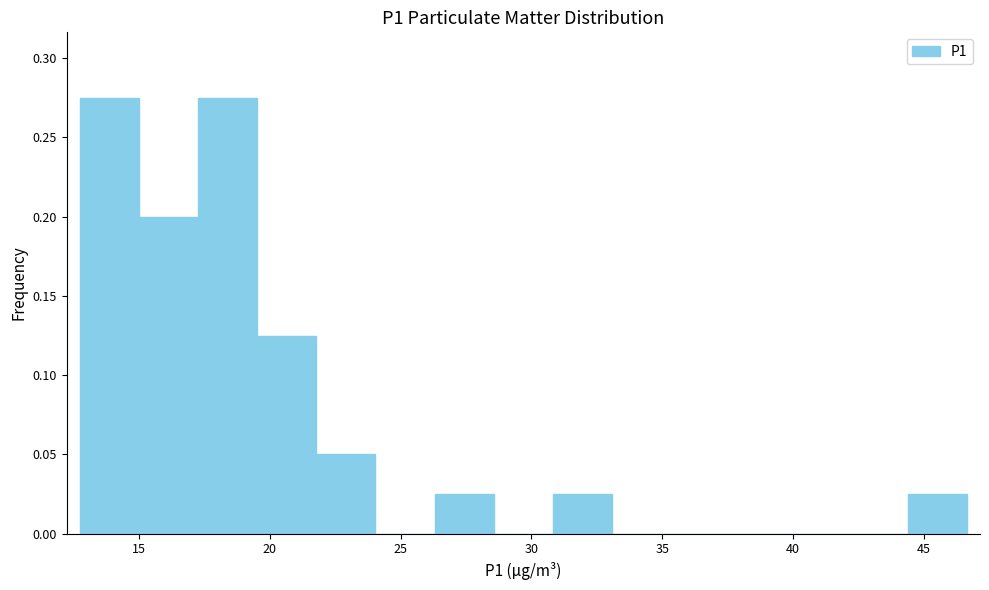

Reading left to right, transcribe this chart: for each bar, give the range it covers on the x-axis and its height. Neither the bar edges nor the heights are printed on the chart, so give them approximately, as read against the axes.

12.5 to 15.0: 0.275
15.0 to 17.5: 0.200
17.5 to 19.5: 0.275
19.5 to 22.0: 0.125
22.0 to 24.0: 0.050
24.0 to 26.5: 0
26.5 to 28.5: 0.025
28.5 to 31.0: 0
31.0 to 33.0: 0.025
33.0 to 35.5: 0
35.5 to 37.5: 0
37.5 to 40.0: 0
40.0 to 42.0: 0
42.0 to 44.5: 0
44.5 to 46.5: 0.025